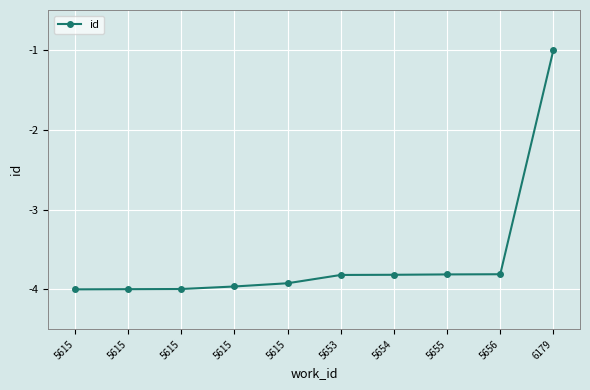

Between 5615 and 5655, which is larger?

5655